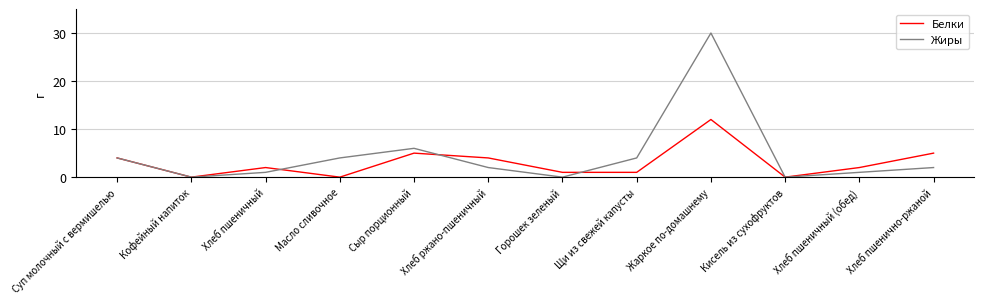

In Жиры, how many points are higher than both neighbors (excluding endpoints)?

2